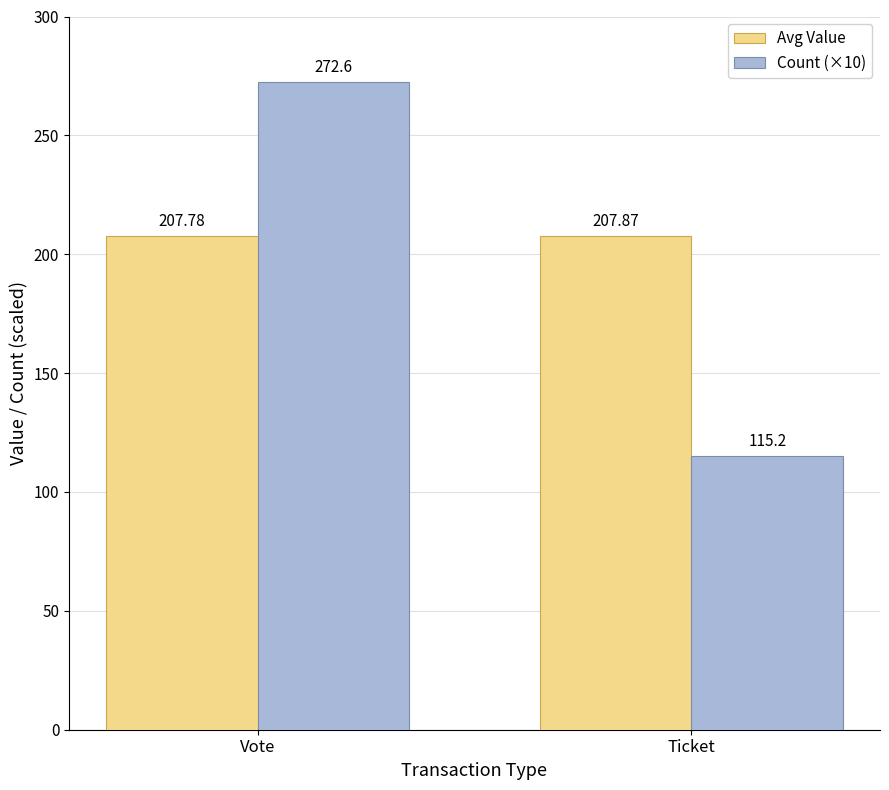

How many series are shown in this chart?

2